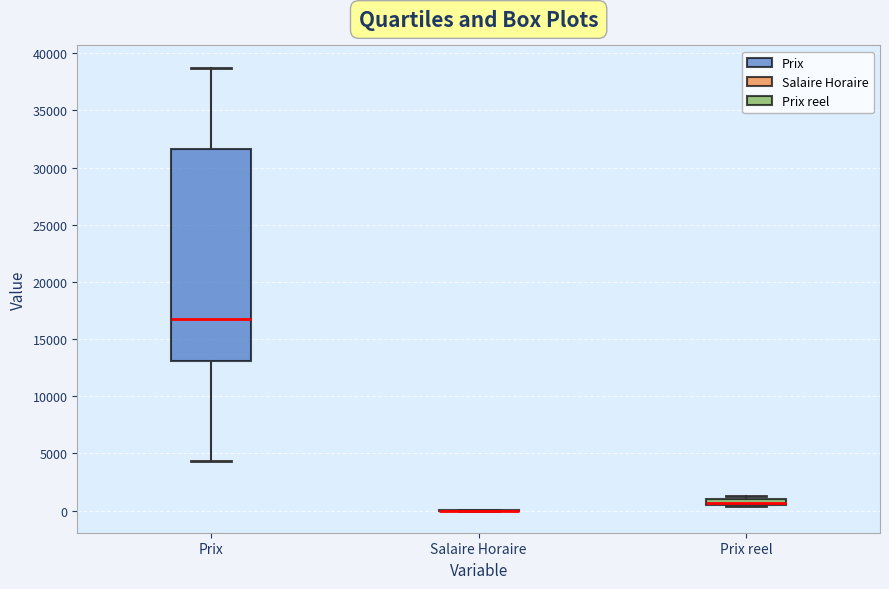

Which box is the tallest, from its lower edge to its upper edge?

Prix